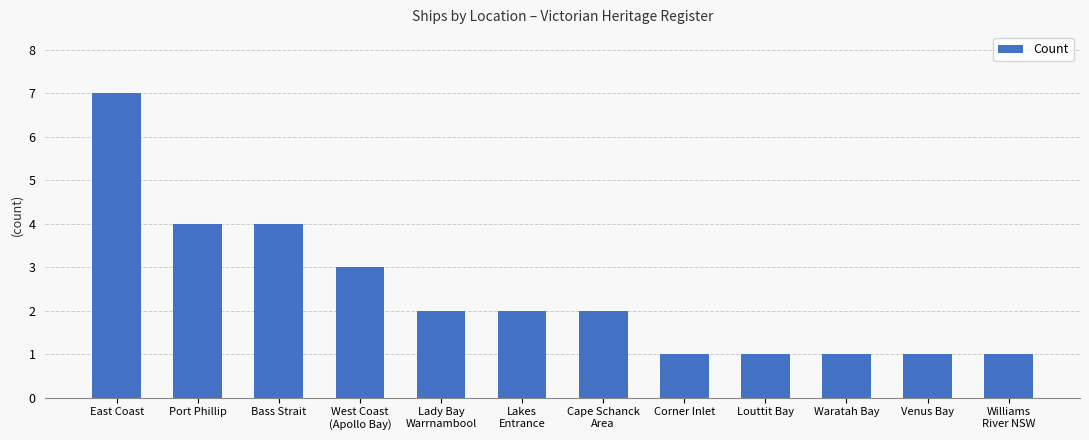

Are the bars horizontal?

No